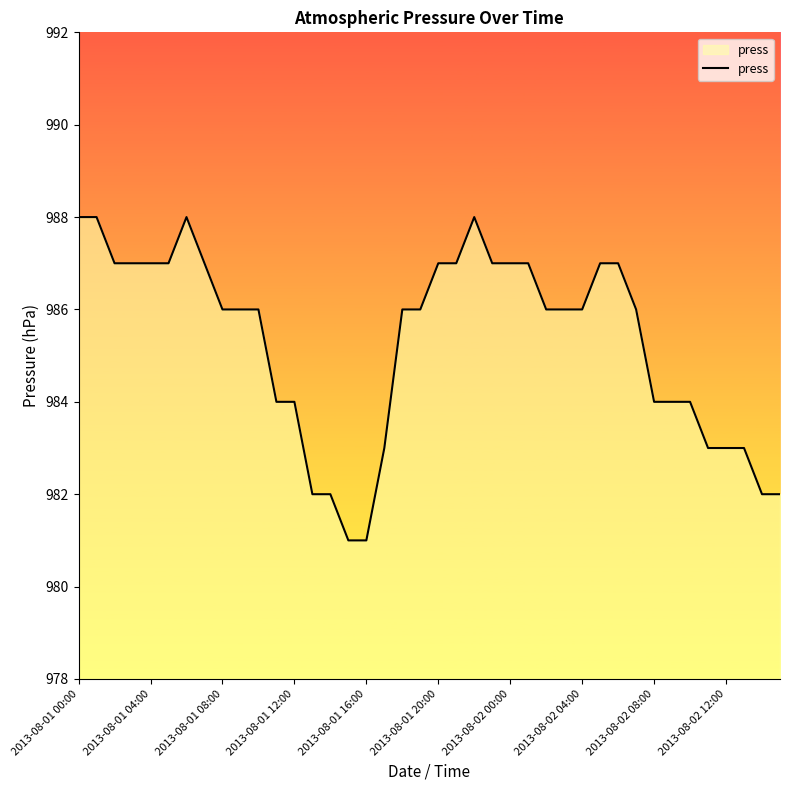

What is the minimum value shown in the chart?

981